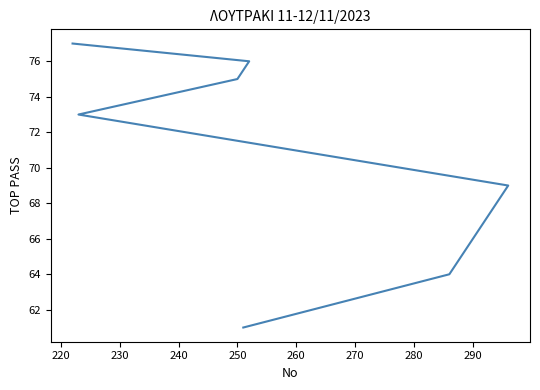

What is the minimum value shown in the chart?

61